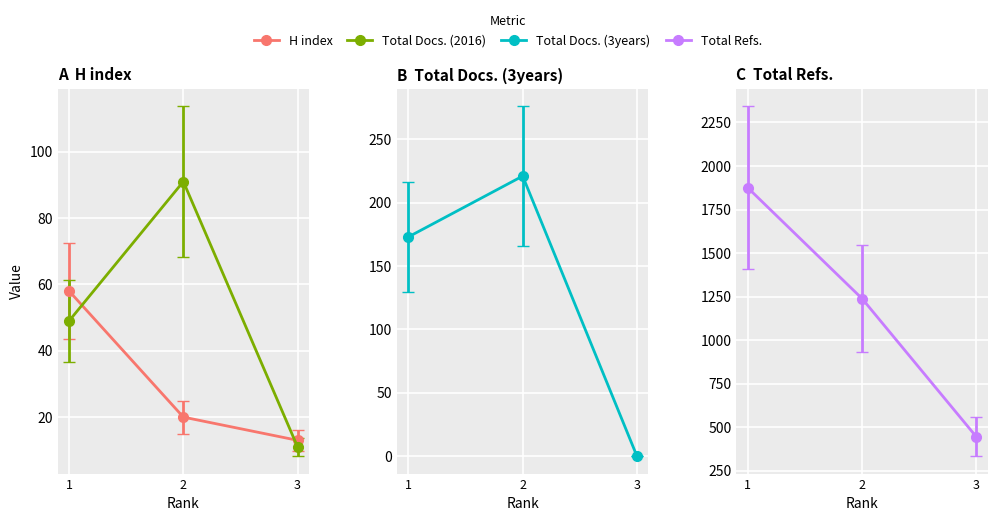

What is the difference between the Total Docs. (3years) values at 3 and 1?

173.0